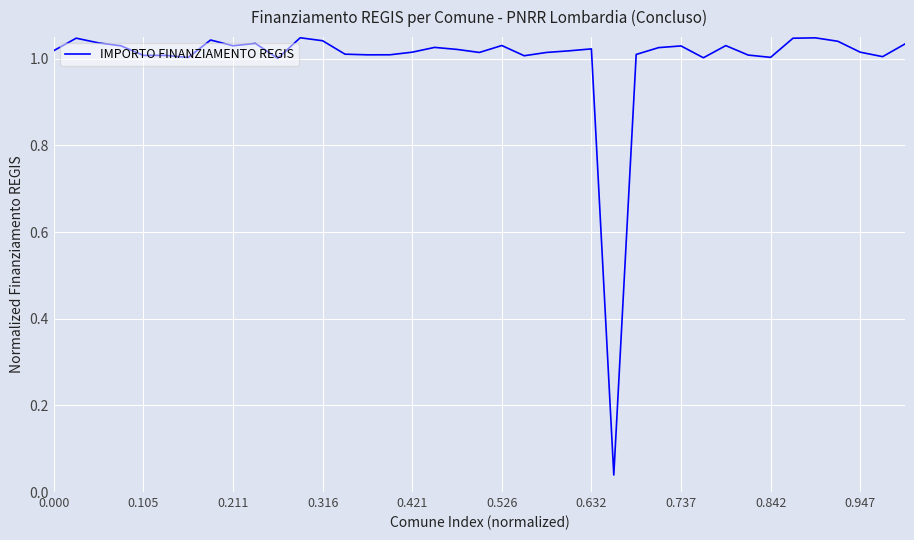

Does the chart display data point markers on the line(s)?

No